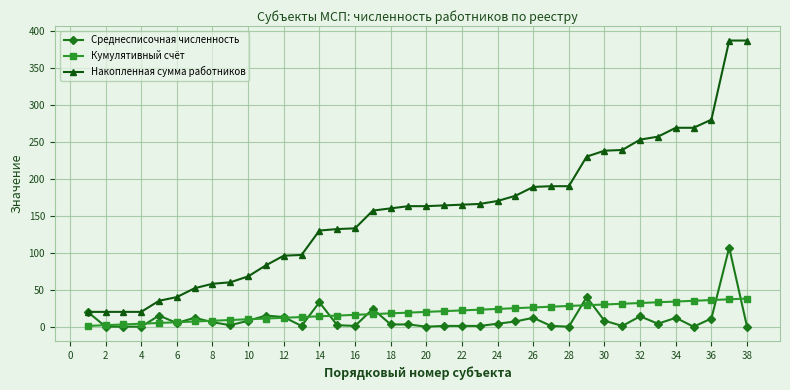

Which series has the largest total across all categories?

Накопленная сумма работников